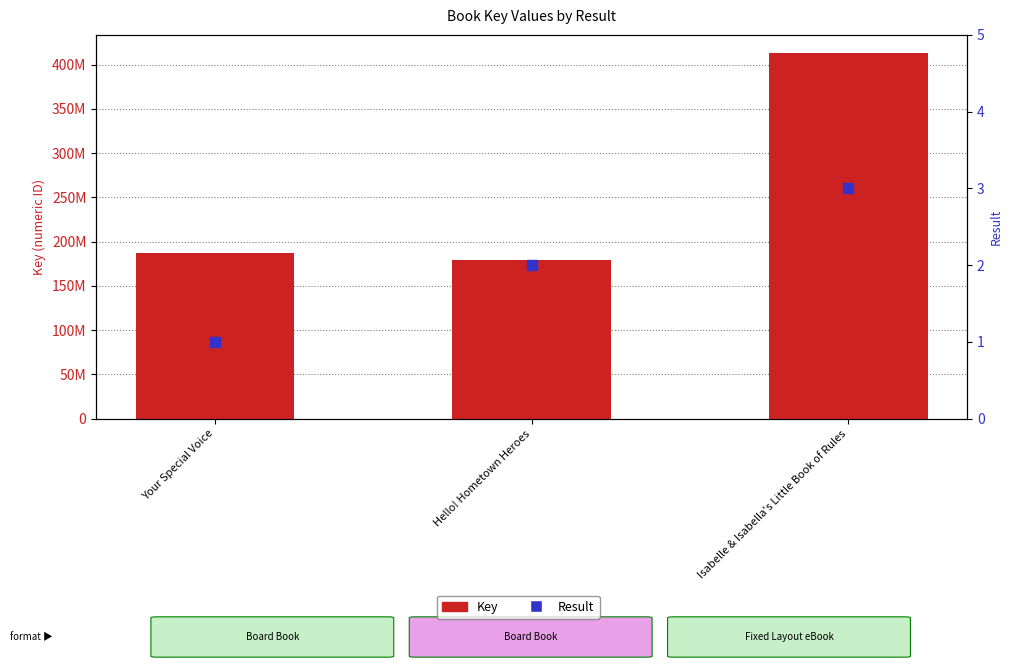

What is the total value across all series at Your Special Voice?

186810926